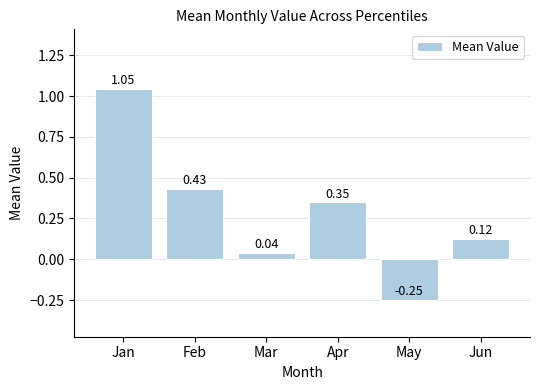

How many values are below 0?

1